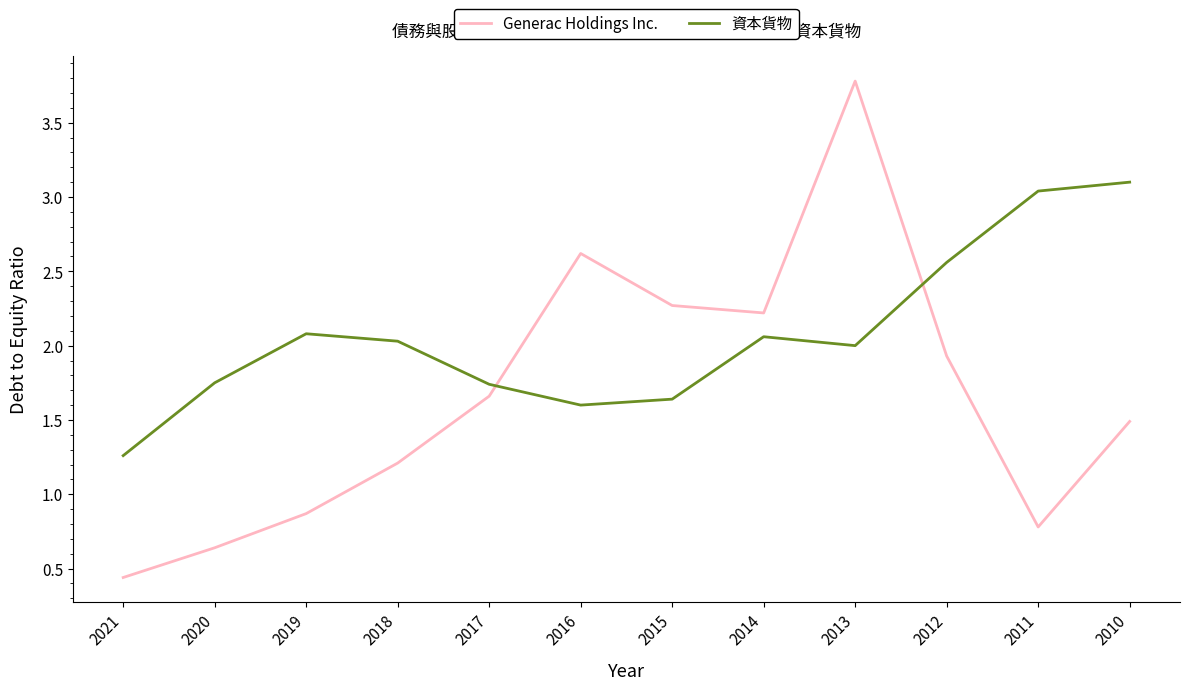

What are all the series names shown in the legend?

Generac Holdings Inc., 資本貨物